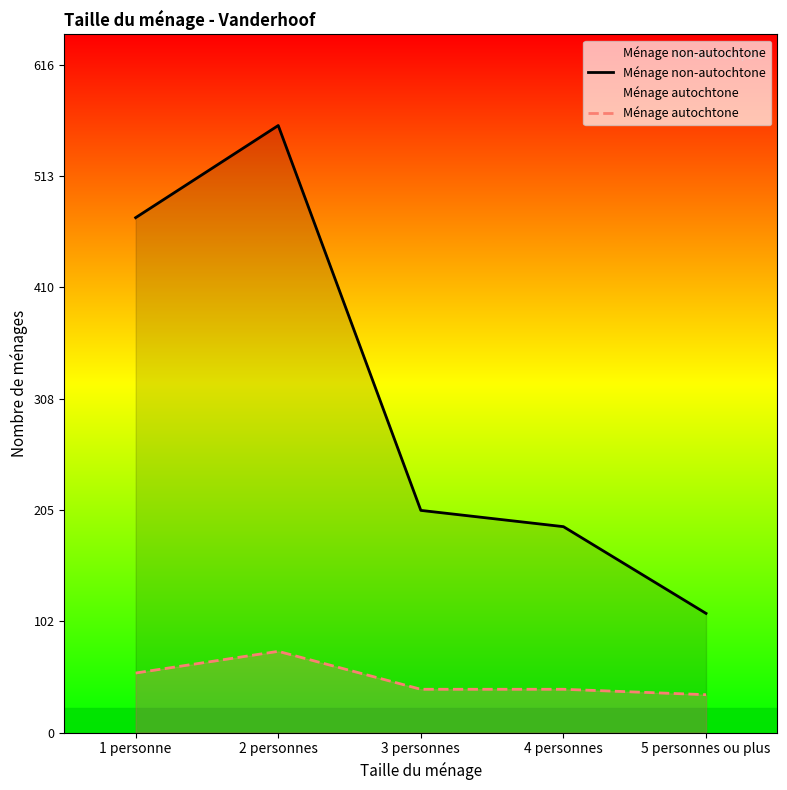

Reading left to right, list all the values displayed in this chart.

Ménage non-autochtone: 1 personne=475	2 personnes=560	3 personnes=205	4 personnes=190	5 personnes ou plus=110
Ménage autochtone: 1 personne=55	2 personnes=75	3 personnes=40	4 personnes=40	5 personnes ou plus=35